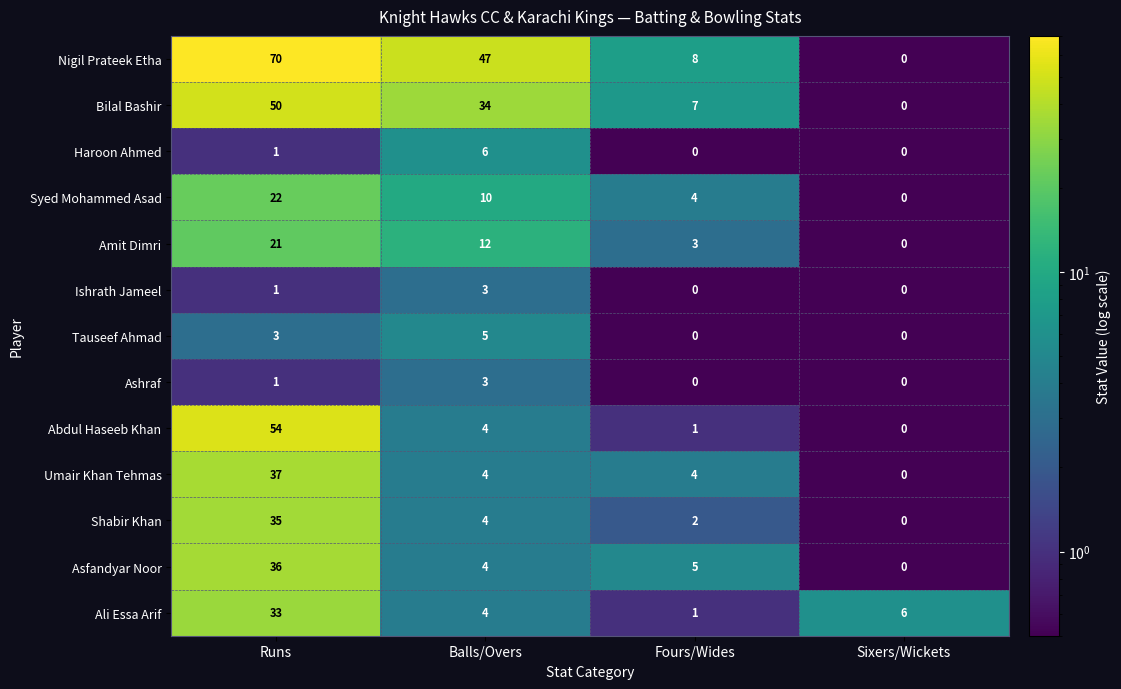

The Syed Mohammed Asad series shows 5 at Balls/Overs. True or false?

False